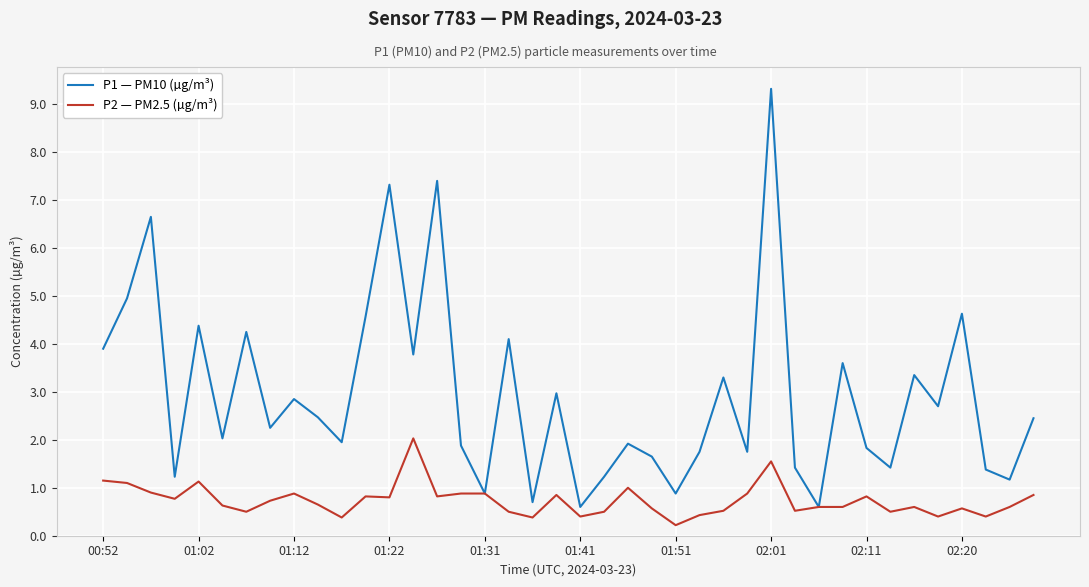

Which series has the widest spread of values?

P1 — PM10 (µg/m³)